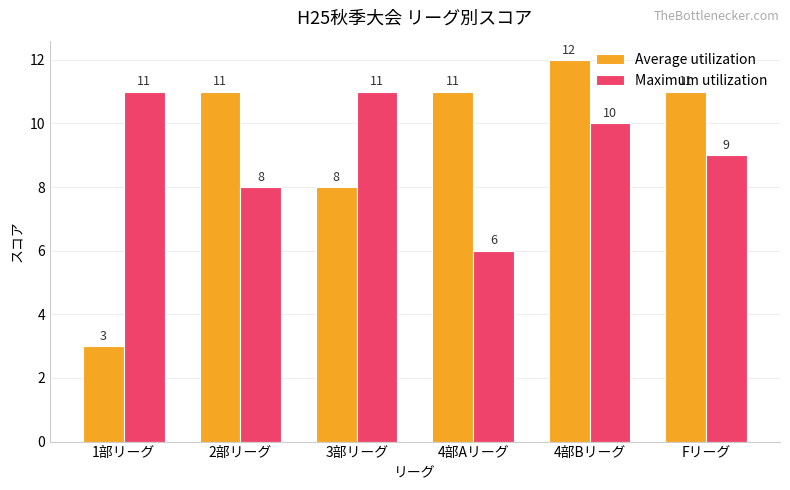

Reading left to right, what are all the values shown in this chart?

Average utilization: 3	11	8	11	12	11
Maximum utilization: 11	8	11	6	10	9